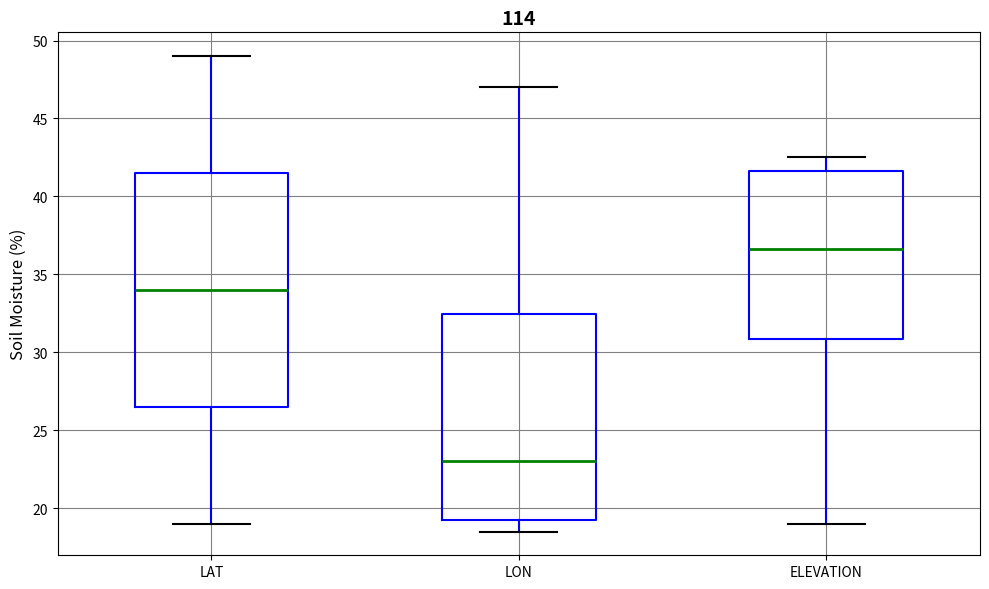

Which box's median line is the highest?

ELEVATION